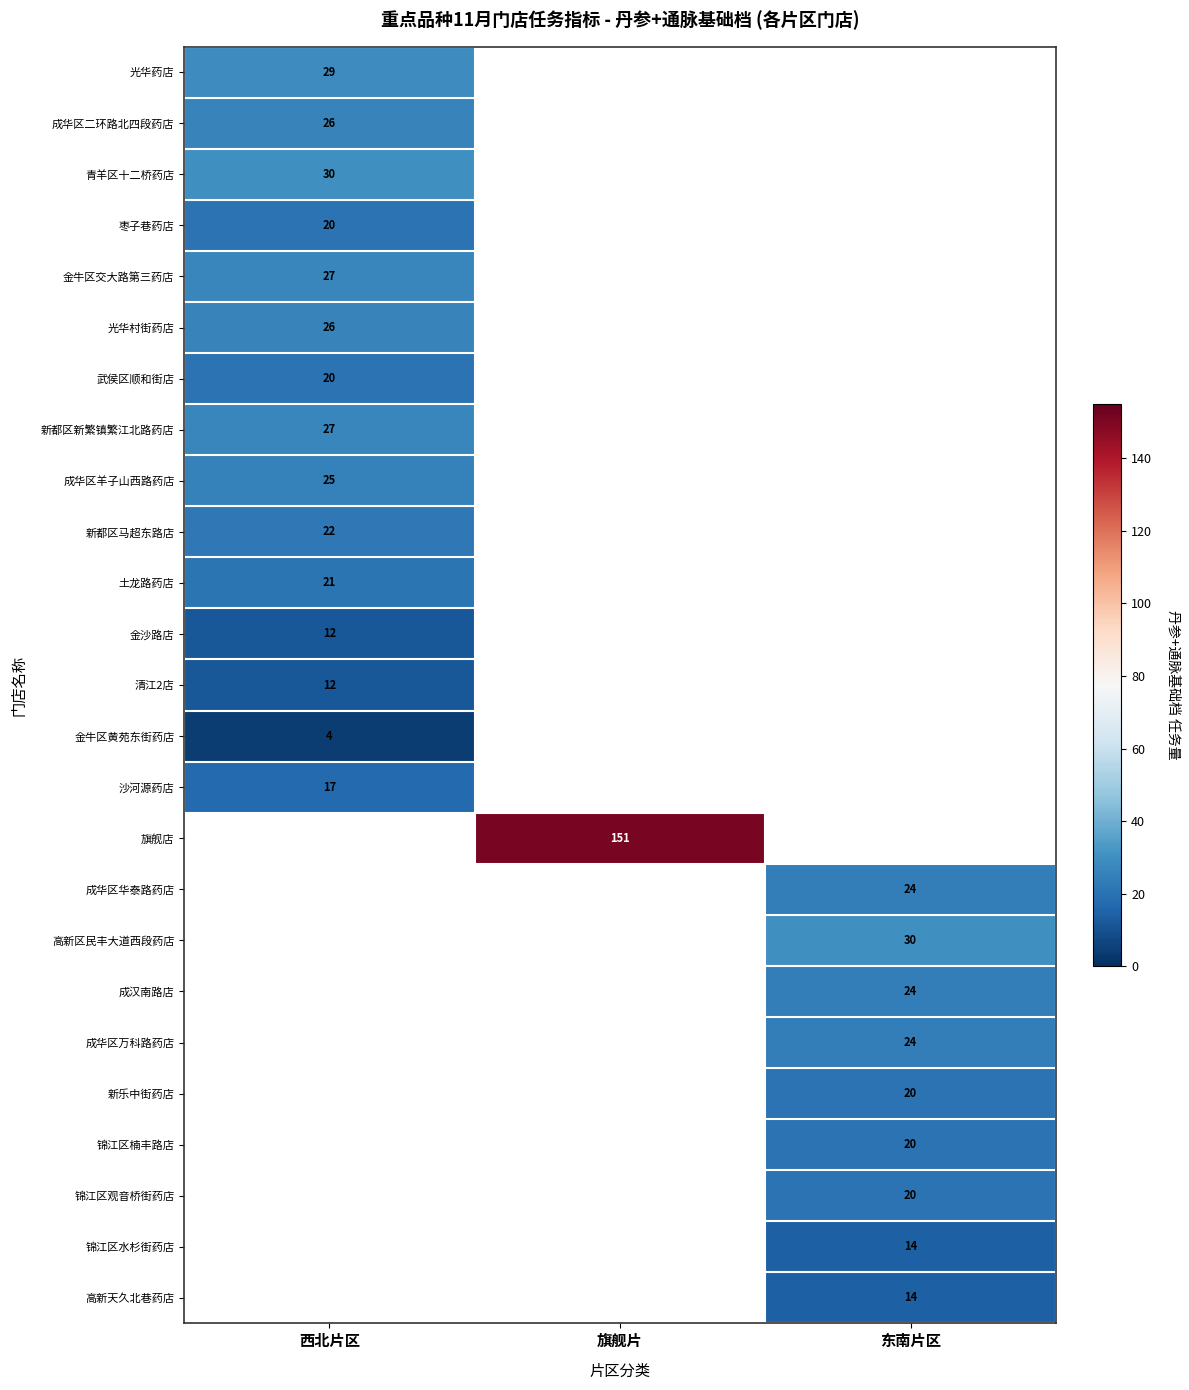

The value of 高新区民丰大道西段药店 at 东南片区 is 30. True or false?

True